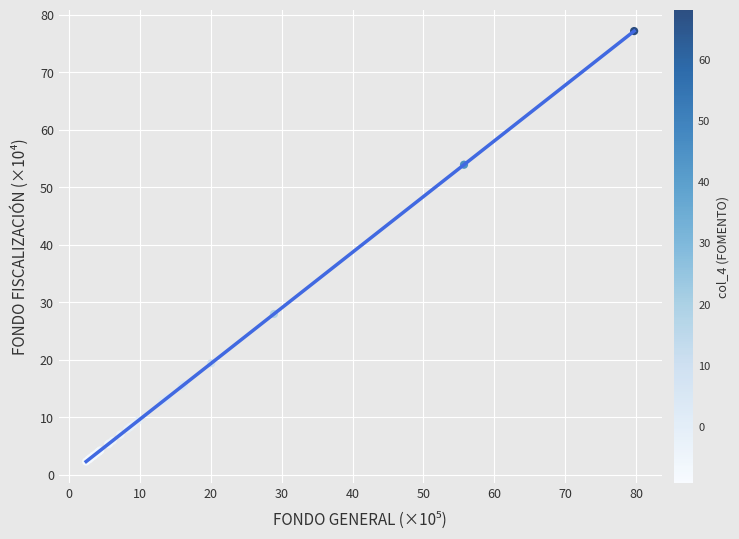

What Y value in the scatter plot is closest to 39?

28.0